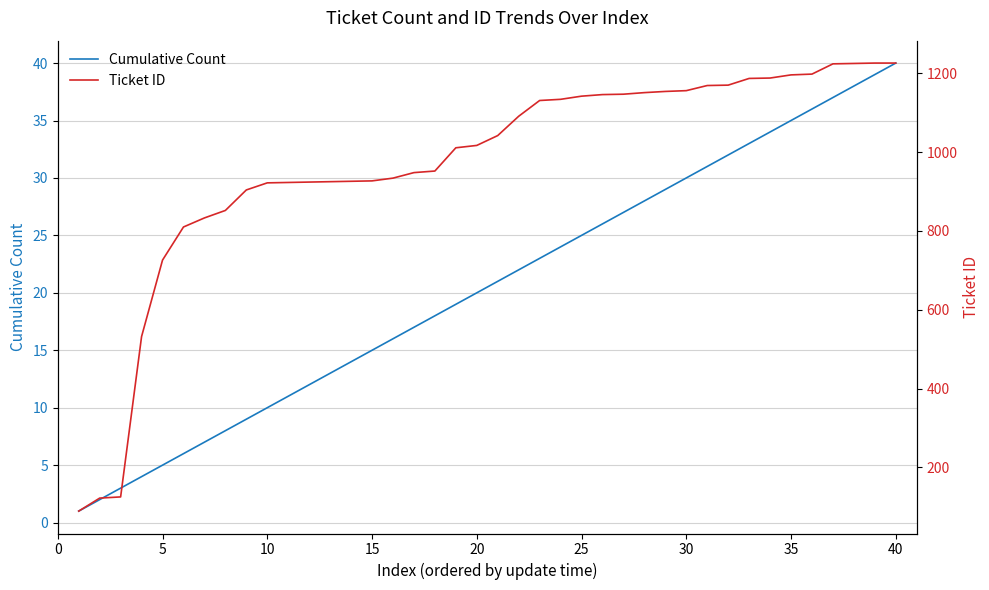

At which label does Cumulative Count reach its peak?

40